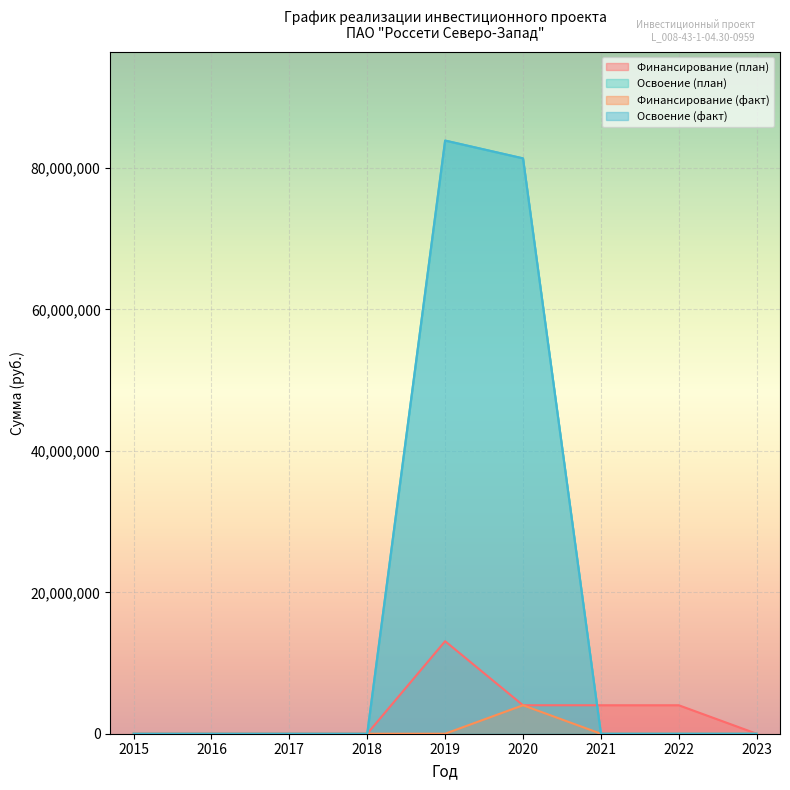

How many lines are shown in the chart?

4